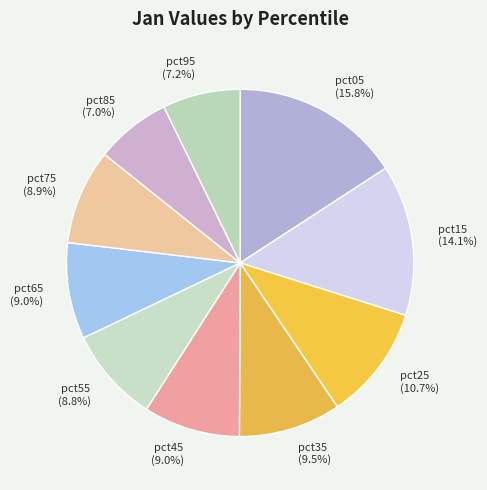

Which category has the biggest portion of the pie?

pct05